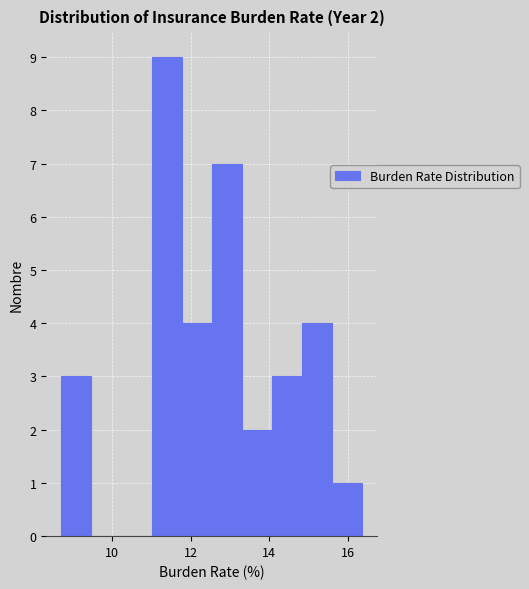

Around what value on the x-axis is the tallest bar? Give the approximate position of its centre, as read against the axis.

11.4